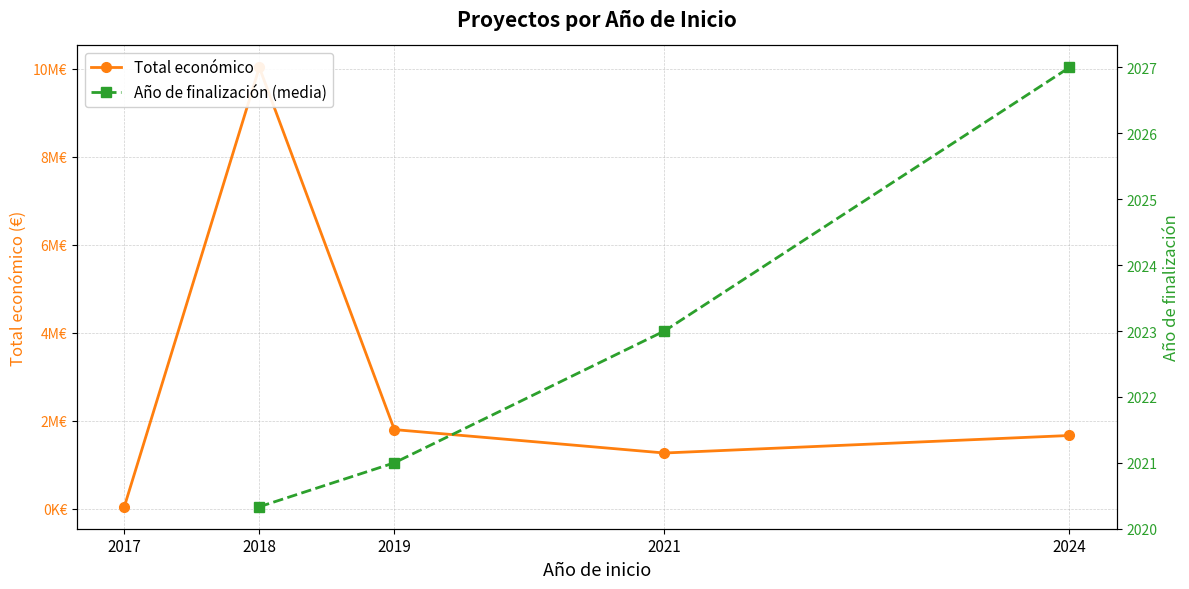

Does the chart have visible grid lines?

Yes